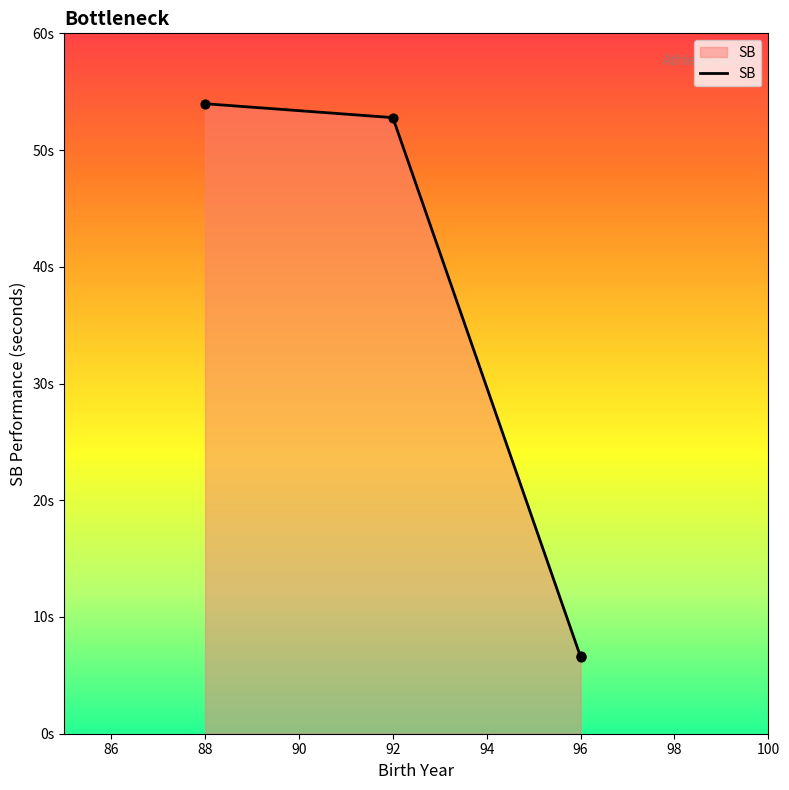

Approximately how many times larger is the value at 96 compared to 92?

0.1